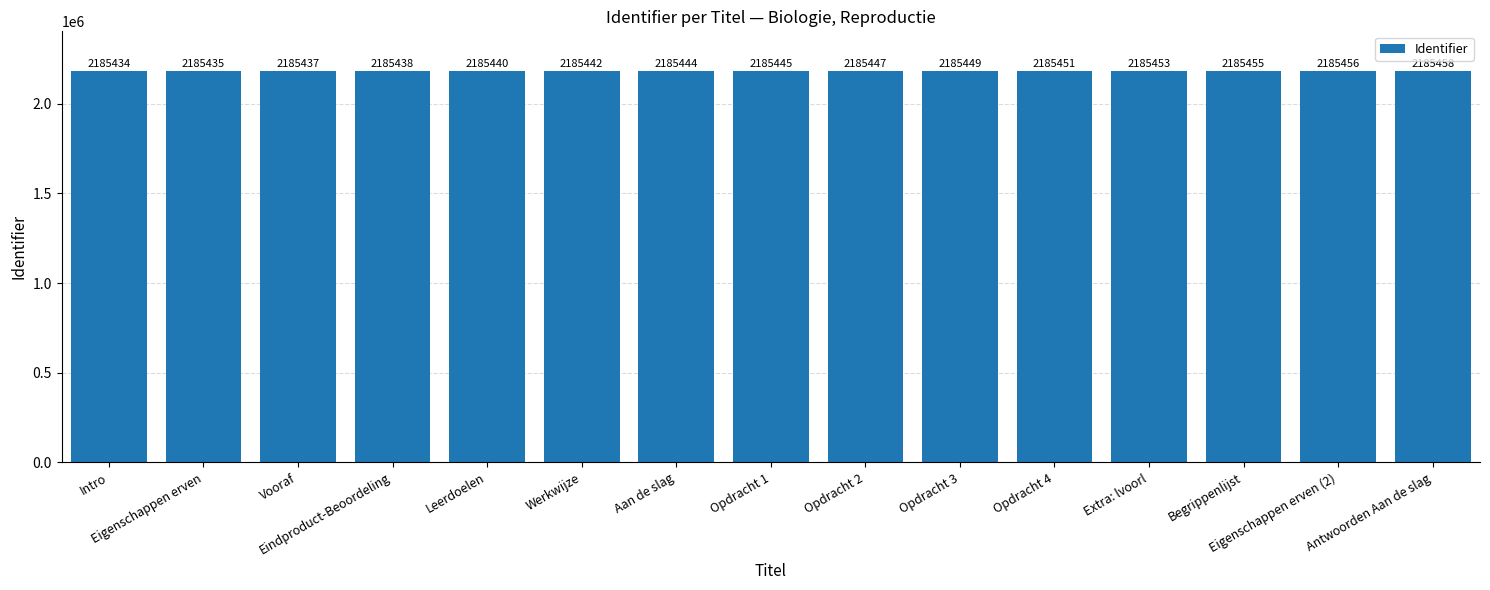

Reading left to right, what are all the values shown in this chart?

Intro=2185434	Eigenschappen erven=2185435	Vooraf=2185437	Eindproduct-Beoordeling=2185438	Leerdoelen=2185440	Werkwijze=2185442	Aan de slag=2185444	Opdracht 1=2185445	Opdracht 2=2185447	Opdracht 3=2185449	Opdracht 4=2185451	Extra: lvoorl=2185453	Begrippenlijst=2185455	Eigenschappen erven (2)=2185456	Antwoorden Aan de slag=2185458